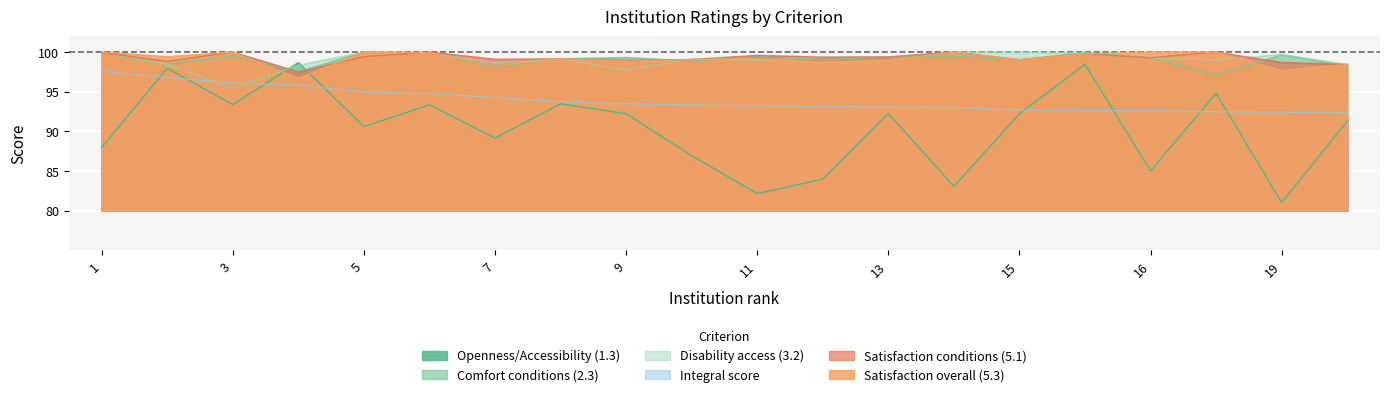

True or false: Satisfaction overall (5.3) has a value of 100.0 at 1.

True